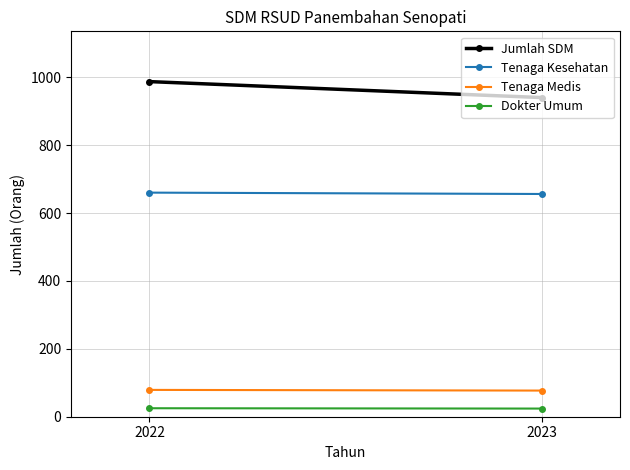

The Tenaga Medis series shows 79 at 2022. True or false?

True